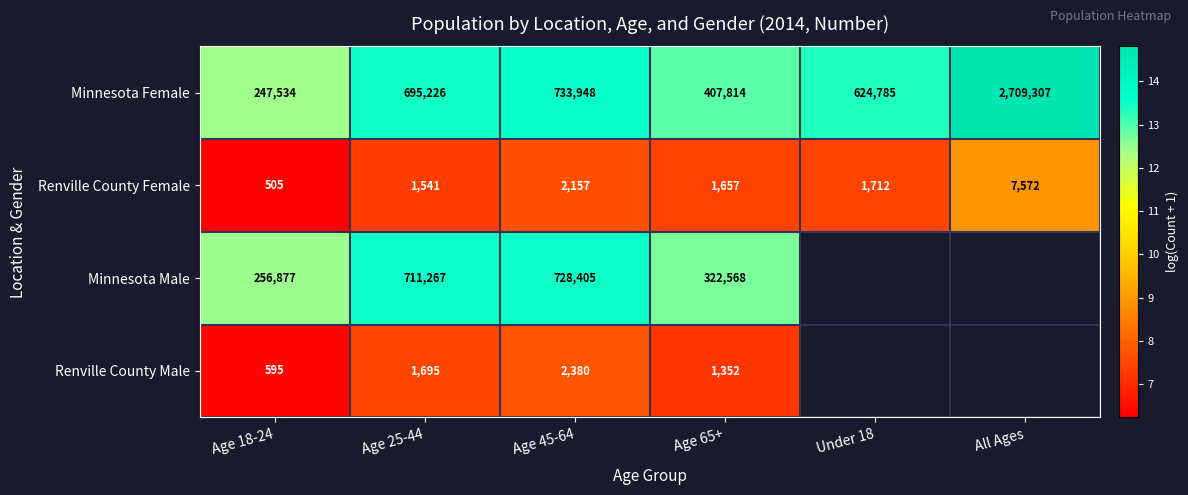

Which category has the lowest value in the Renville County Female series?

Age 18-24